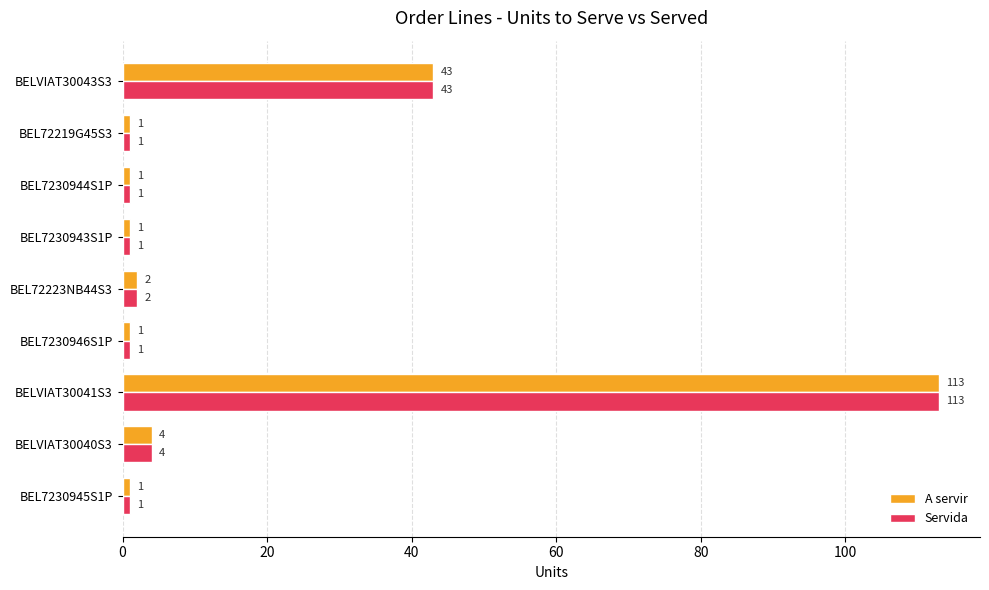

Is the value of A servir at BELVIAT30040S3 greater than the value of Servida at BELVIAT30043S3?

No